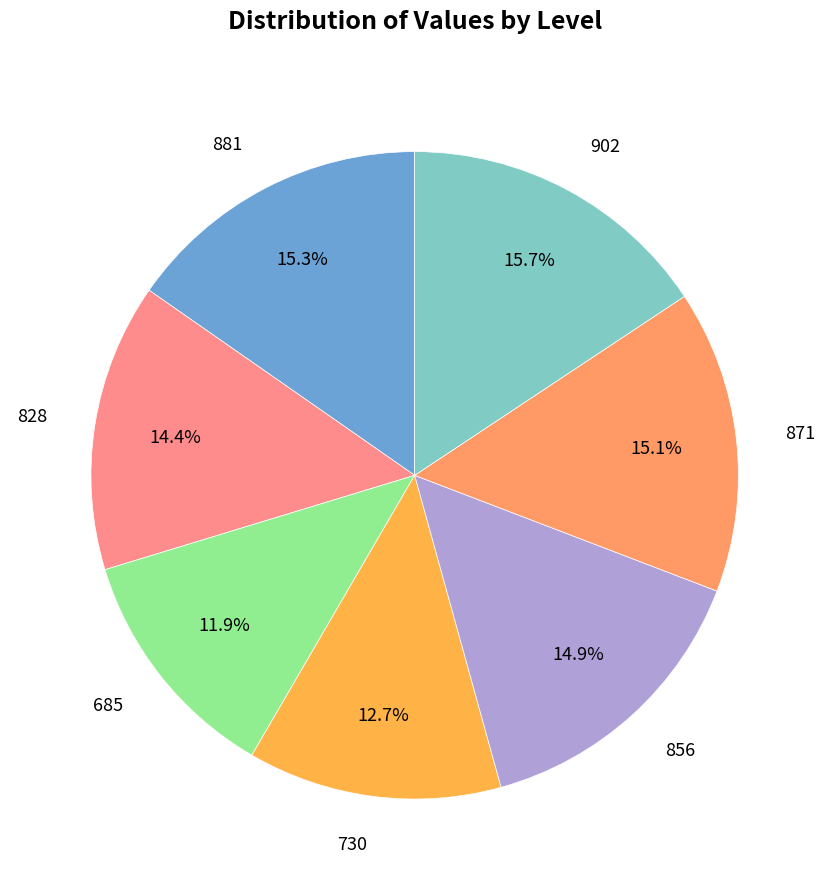

Is there a majority slice in this chart?

No